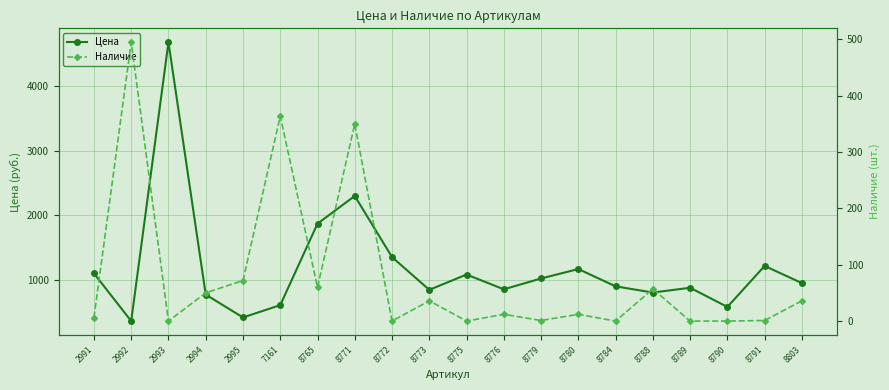

The value of Наличие at 2994 is 50. True or false?

True